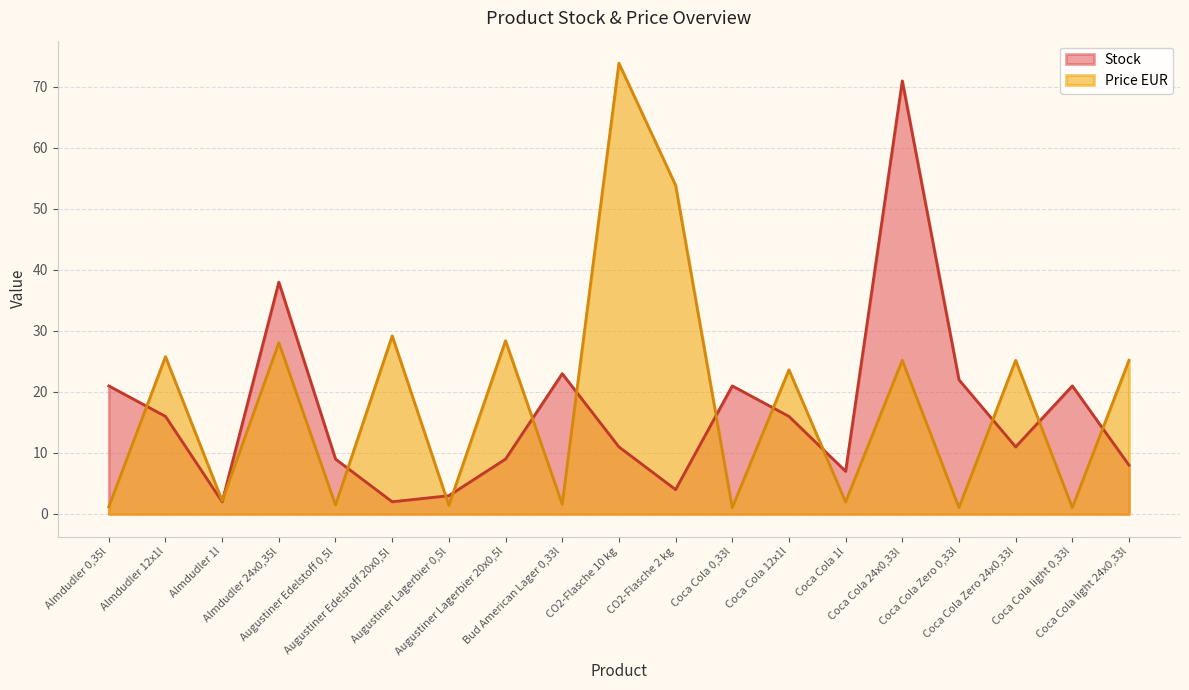

Reading right to left, extract all data points from this chart.

Stock: 8.0	21.0	11.0	22.0	71.0	7.0	16.0	21.0	4.0	11.0	23.0	9.0	3.0	2.0	9.0	38.0	2.0	16.0	21.0
Price EUR: 25.2	1.1	25.2	1.1	25.2	2.0	23.6	1.1	53.9	73.9	1.6	28.4	1.4	29.2	1.5	28.1	2.1	25.8	1.2